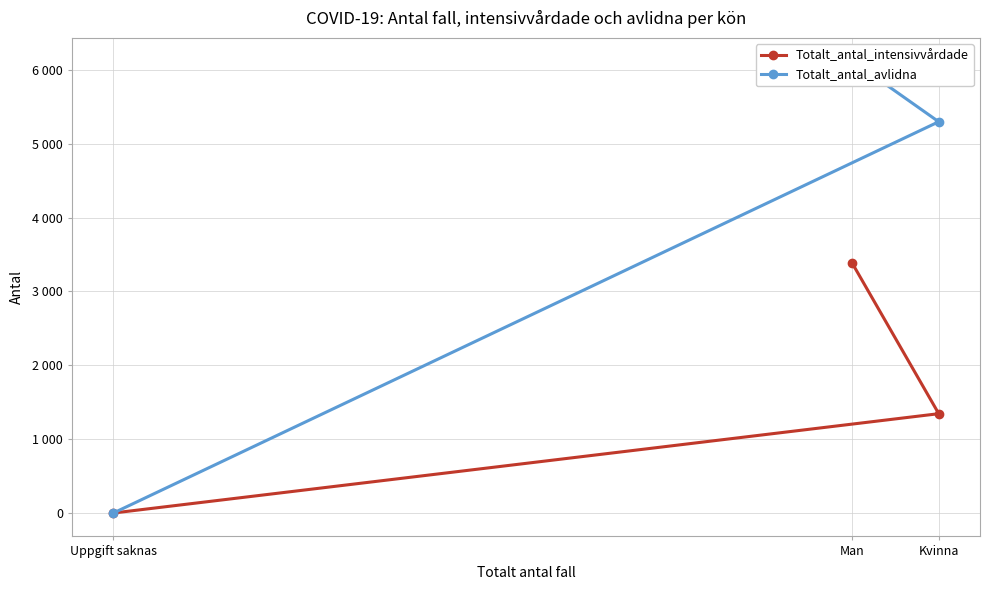

Which has a higher value, Uppgift saknas or Man?

Man